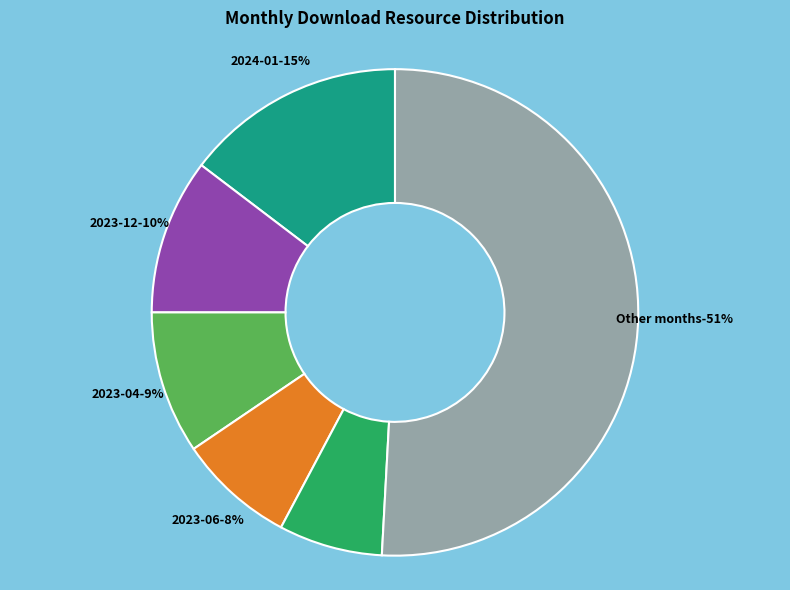

What is the smallest slice in the pie chart?

2022-08